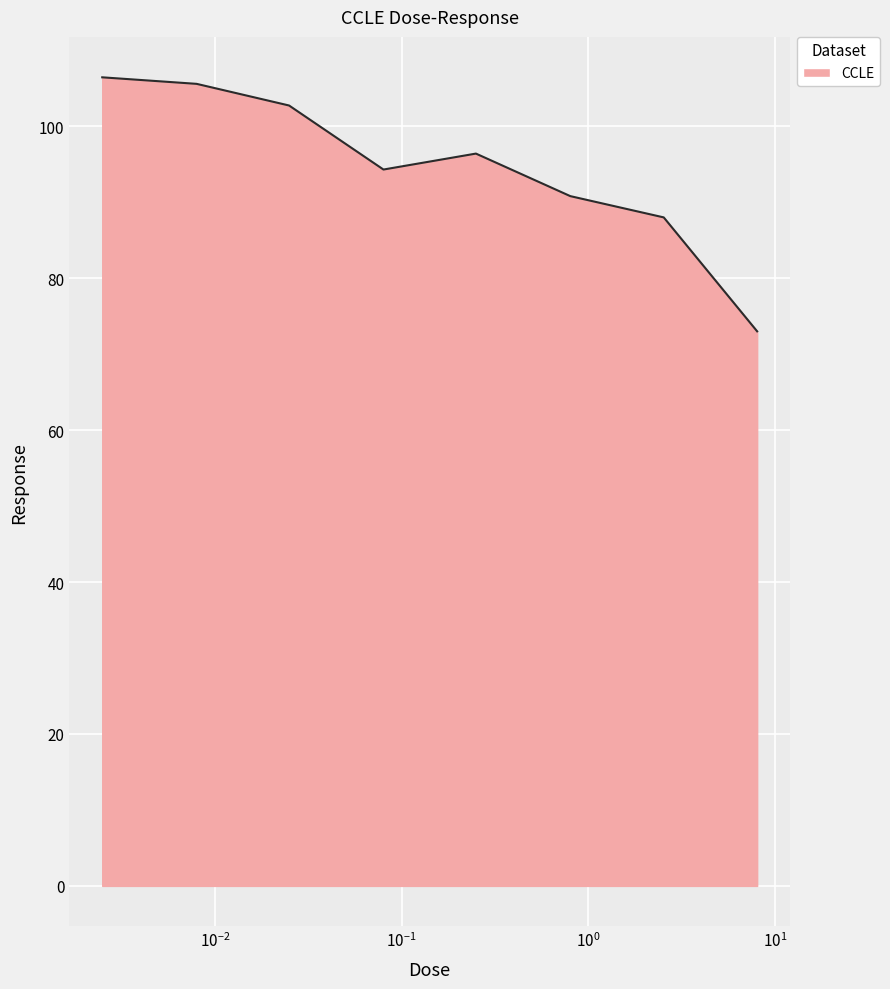

How many distinct data groups are displayed?

1